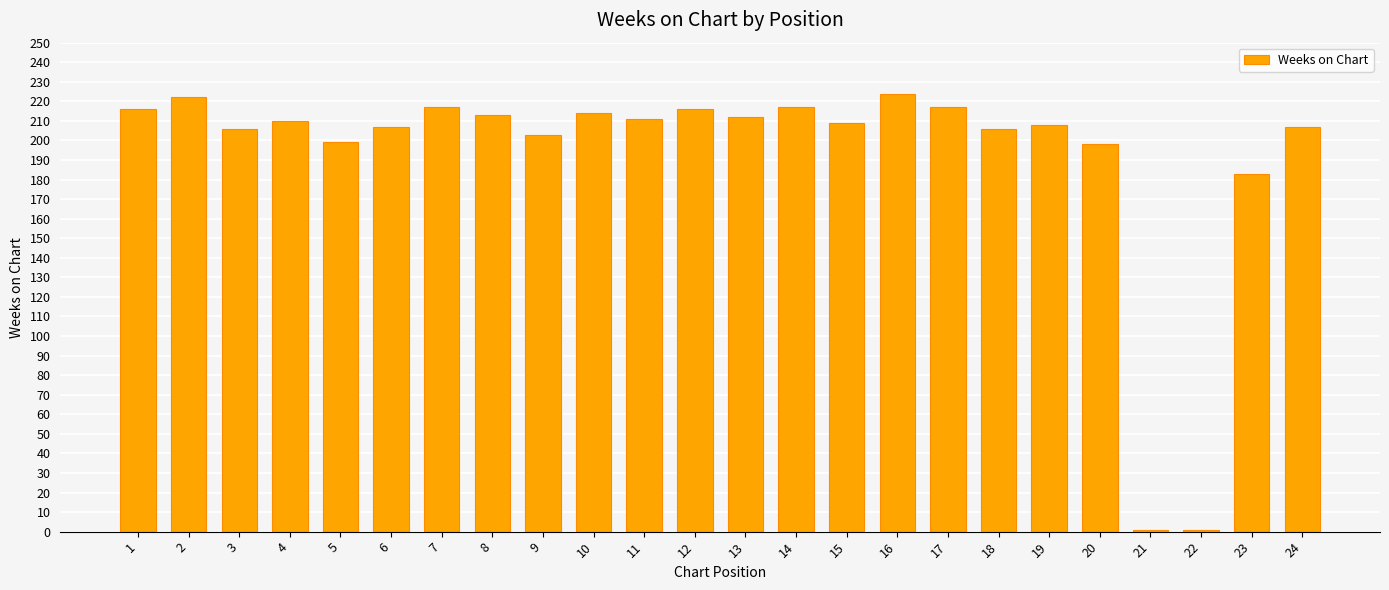

What is the greatest value displayed?

224